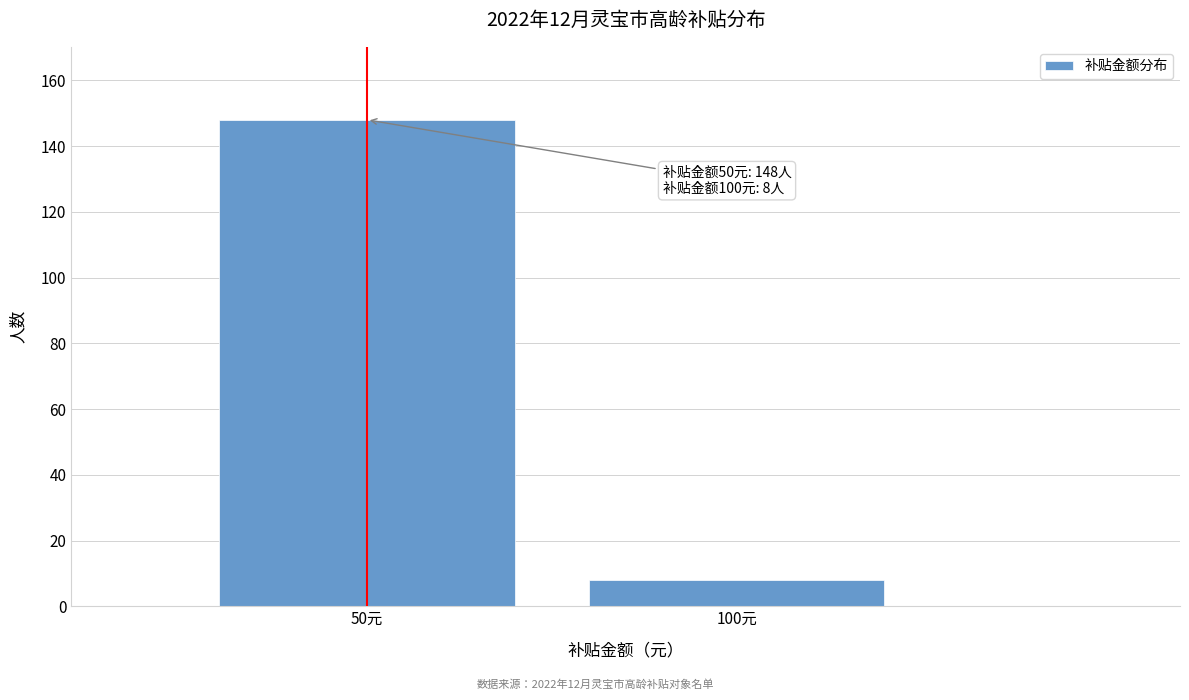

Reading left to right, transcribe all the data shown in this chart.

50元=148	100元=8